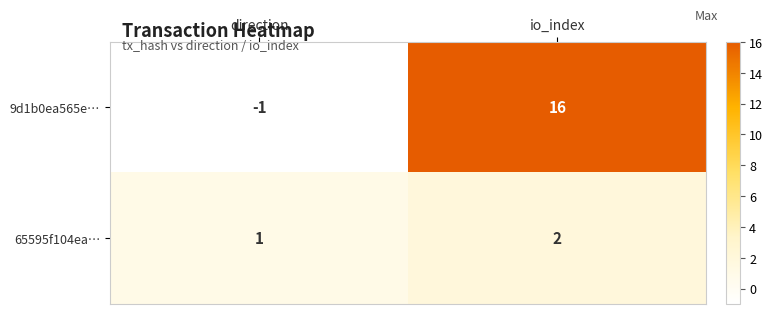

Which label corresponds to the largest value in the chart?

io_index